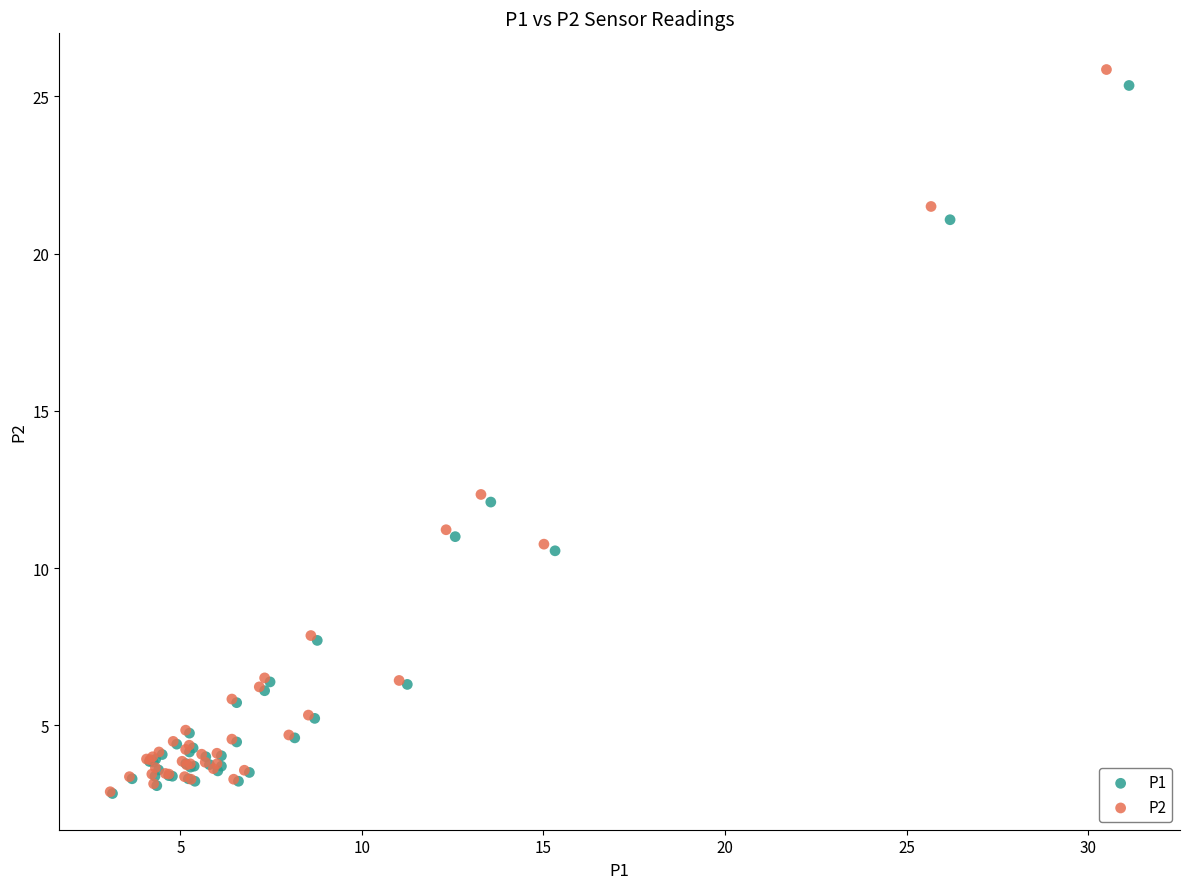

Which series reaches the maximum Y coordinate?

P2